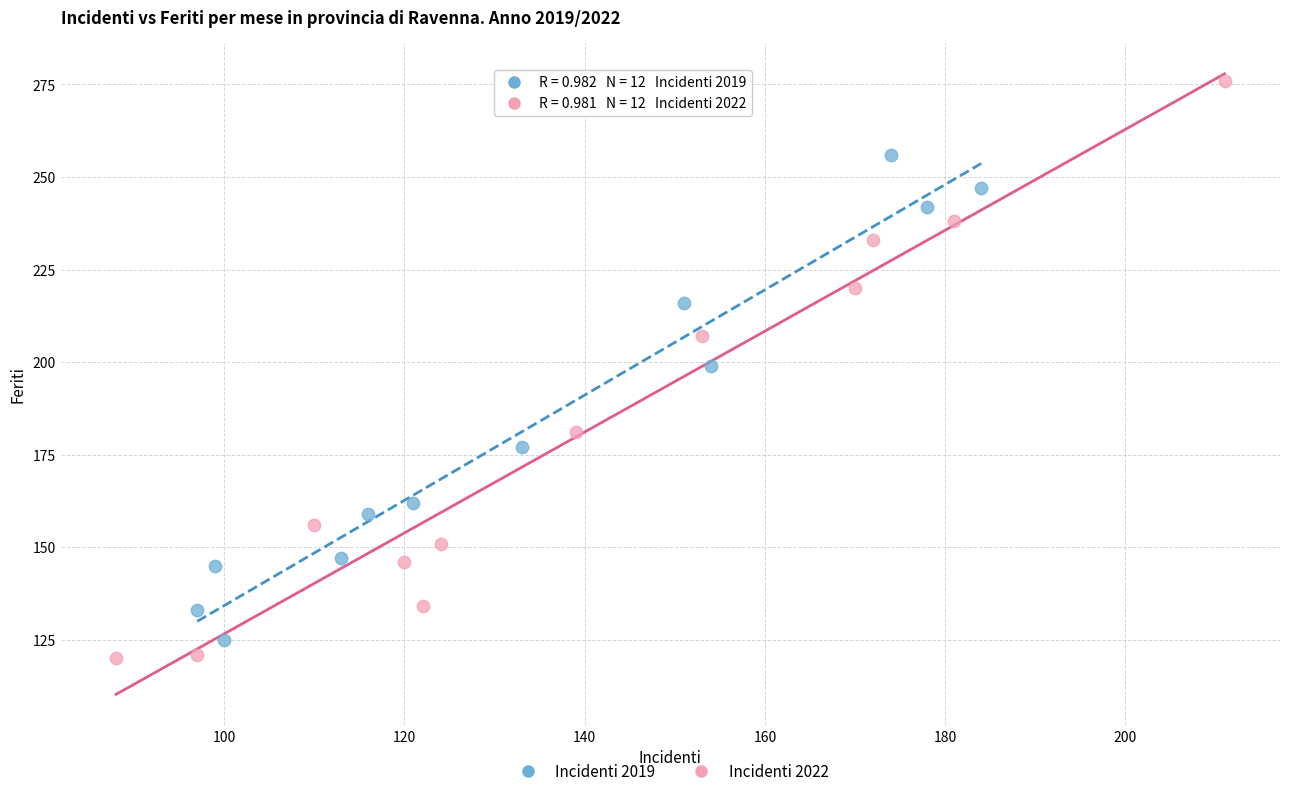

Which series contains the highest Y value?

Incidenti 2022